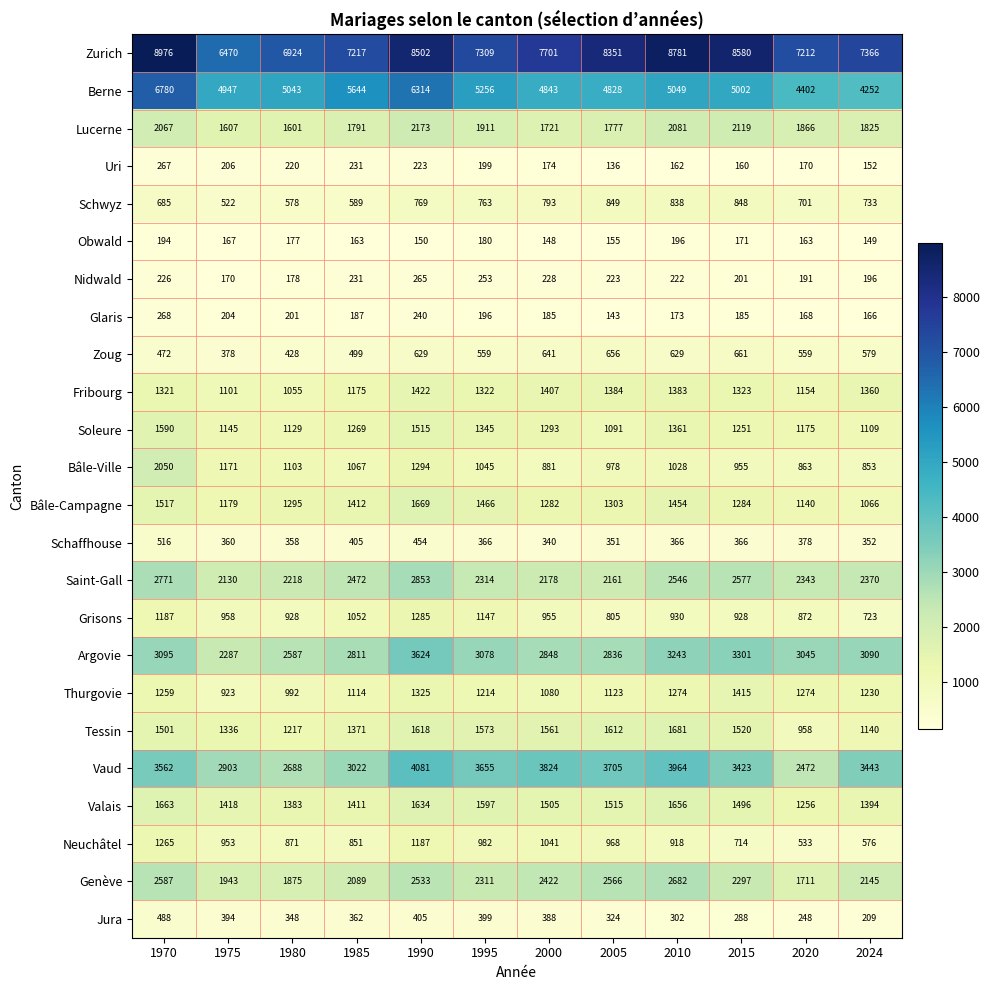

At which category does the chart reach its peak across all series?

1970